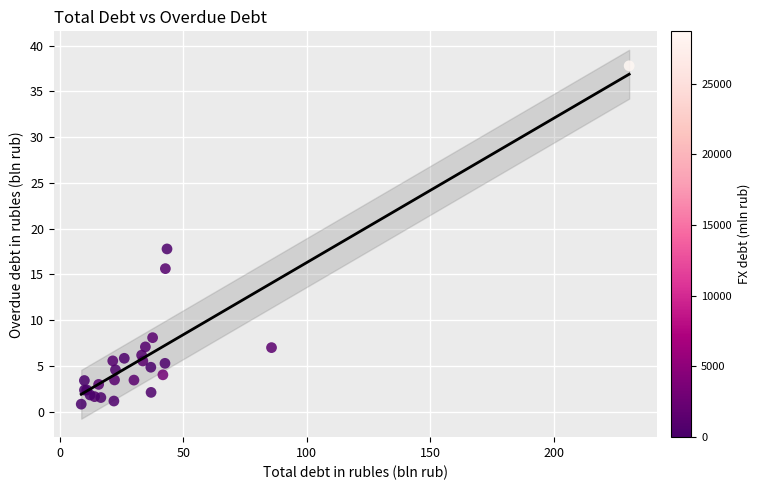

What Y value in the scatter plot is closest to 19?

17.8